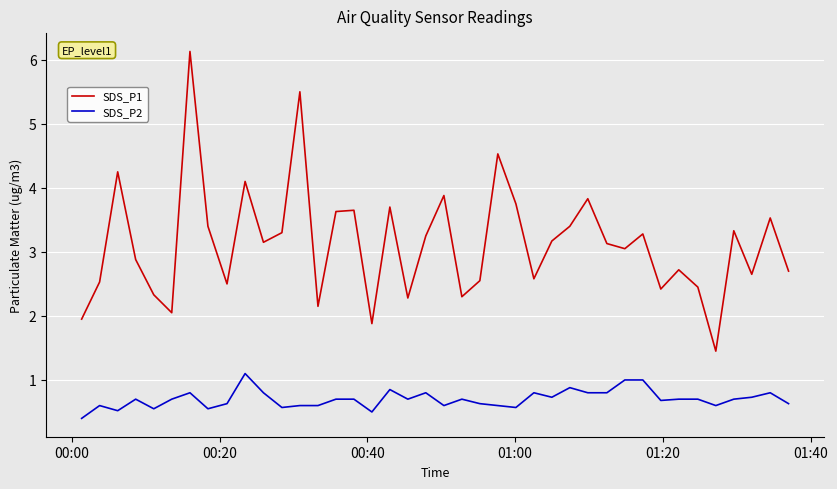

True or false: SDS_P1 and SDS_P2 intersect in this chart.

False